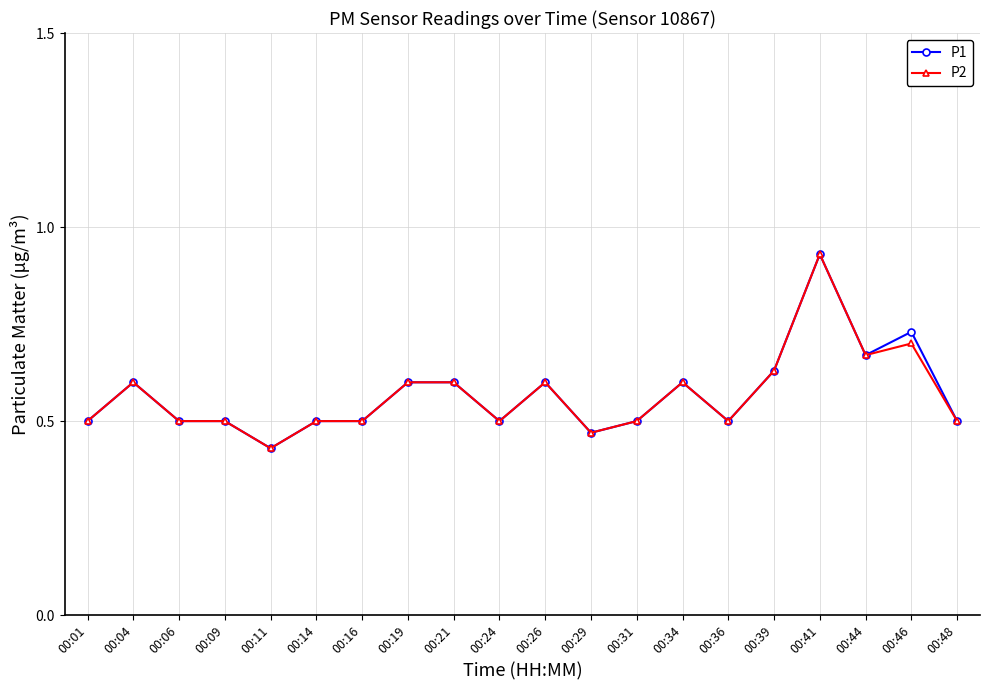

How many P2 values are between 0 and 1?

20